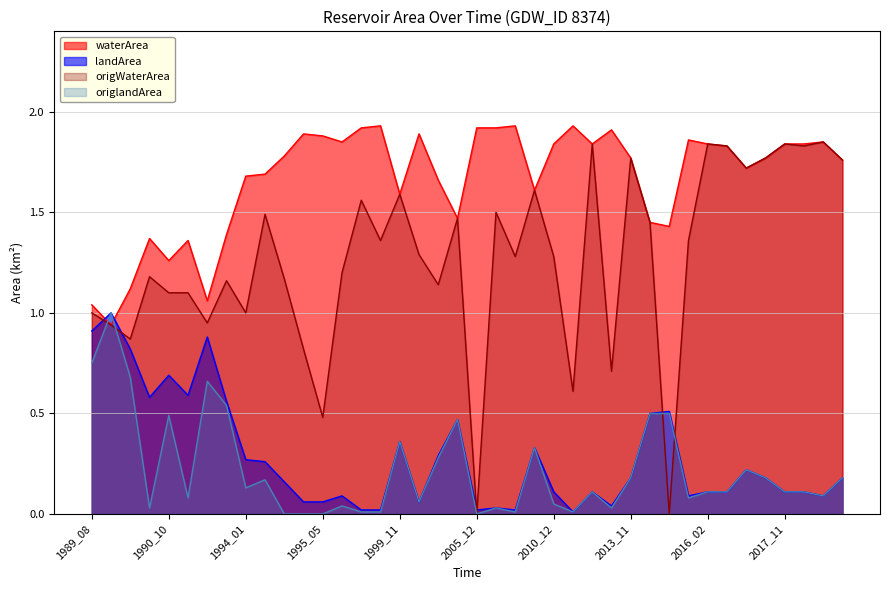

What is the average value of the waterArea series?

1.7